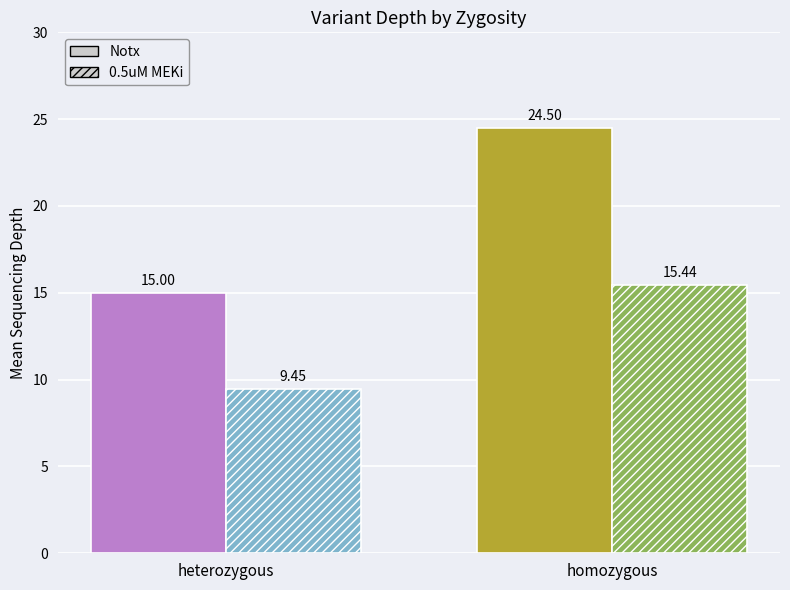

The Notx series shows 16.2 at homozygous. True or false?

False